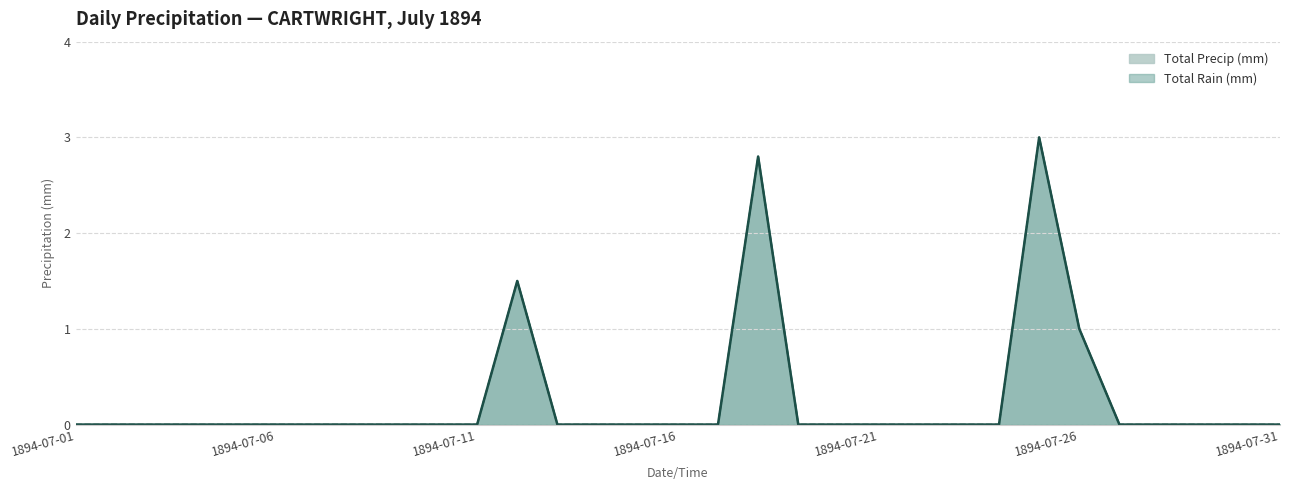

What is the difference between the maximum and minimum values in the Total Precip (mm) series?

3.0